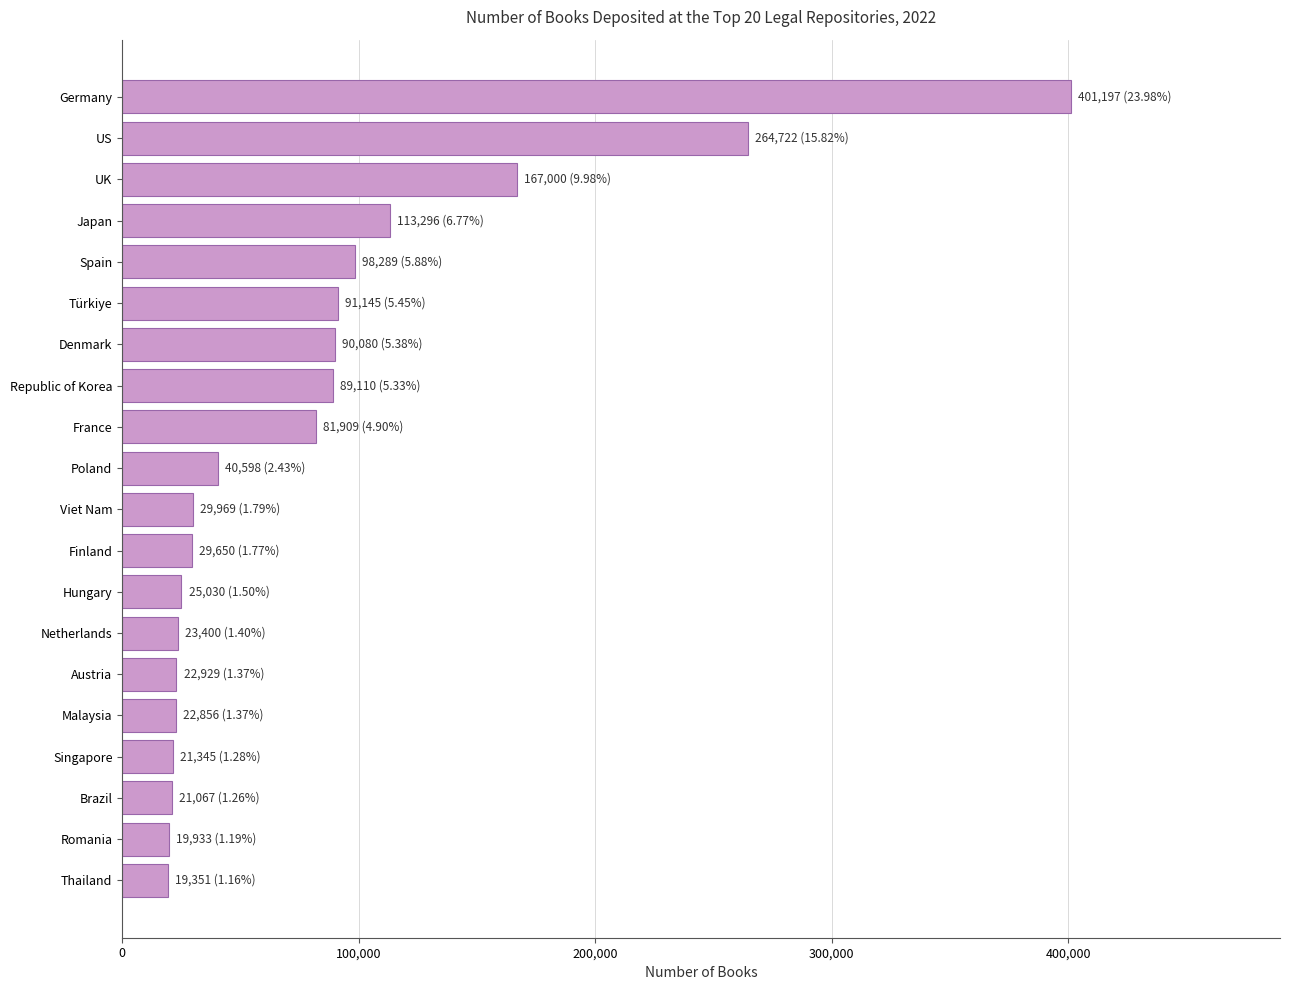

Approximately how many times larger is the value at Thailand compared to Romania?

1.0